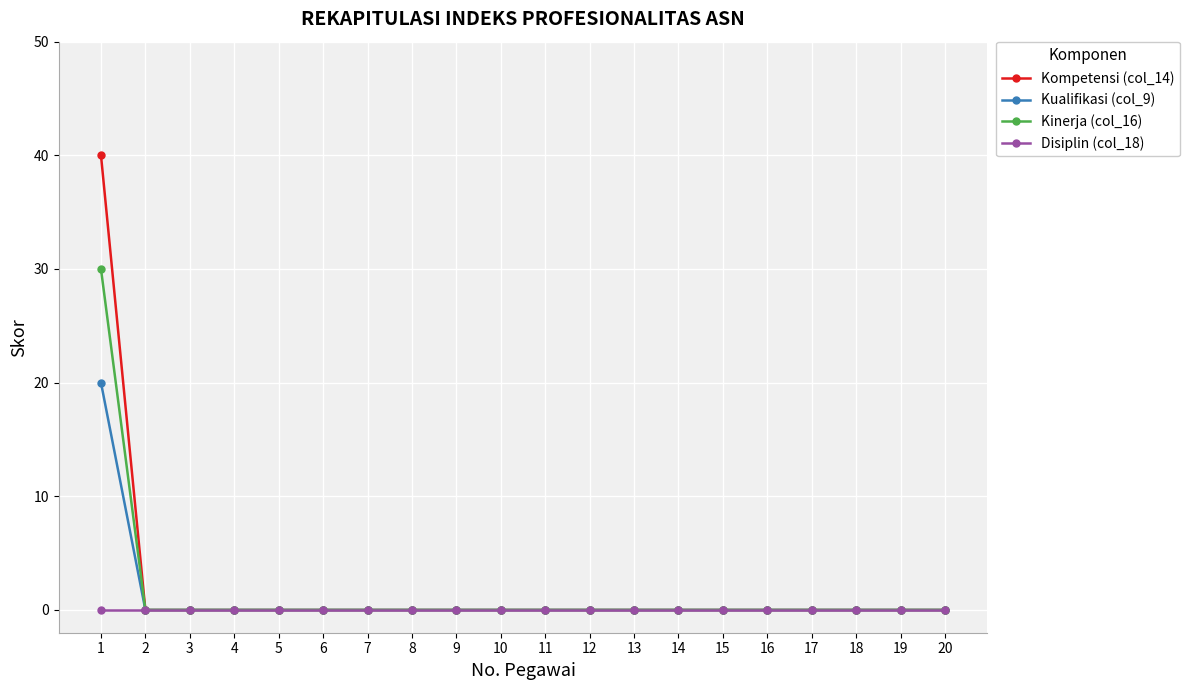

At which category is the sum across all series the highest?

1